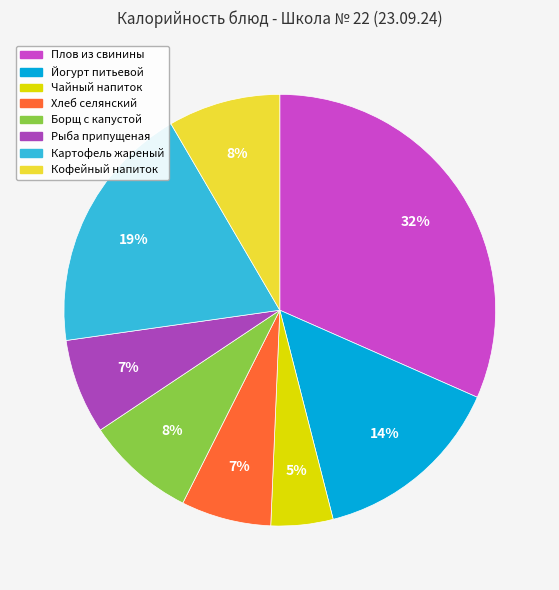

Do Борщ с капустой and Чайный напиток together represent more than half of the pie?

No